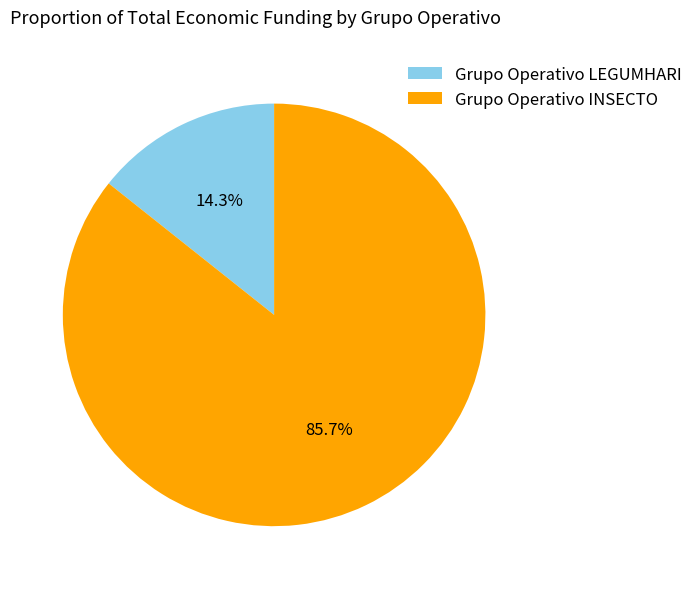

Is there any slice that represents more than half of the pie?

Yes